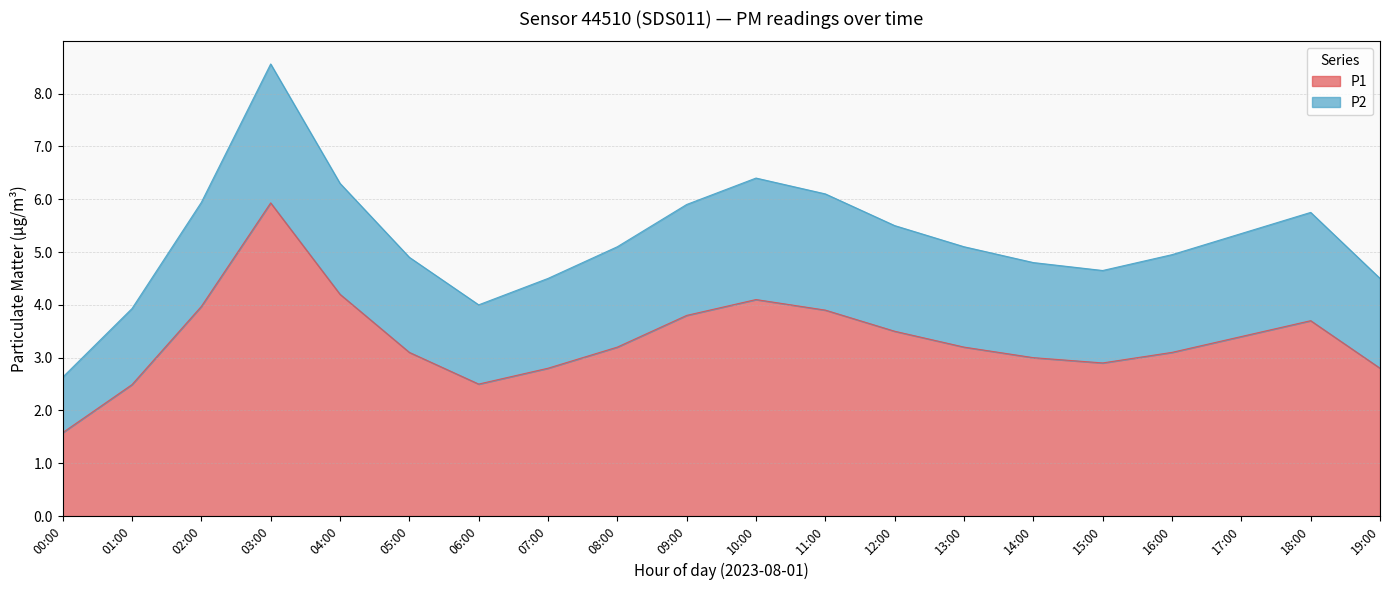

Which label corresponds to the largest value in the chart?

03:00